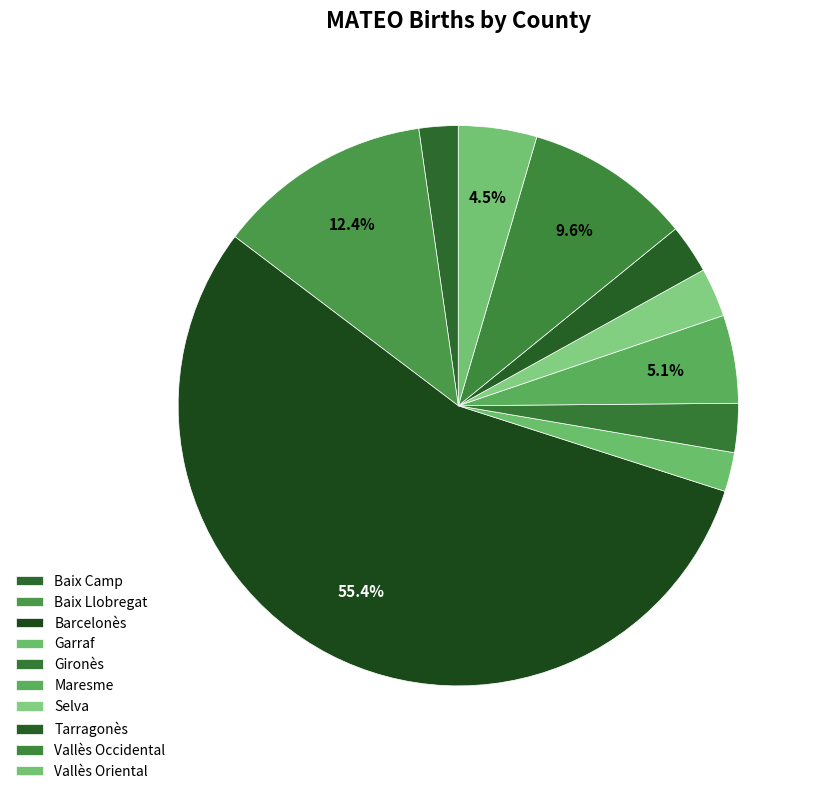

What is the largest slice in the pie chart?

Barcelonès